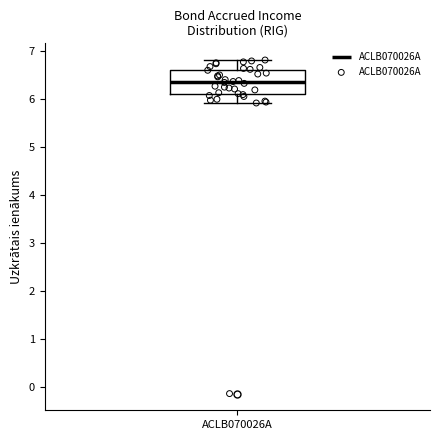

Read this box plot against the y-axis: the position of the median line, the range covered by the box, and the ends of both whiskers. The values are not printed on the chart, so give them approximately, as read against the axis.

median 6.3, box 6.1 to 6.6, whiskers 5.9 to 6.8